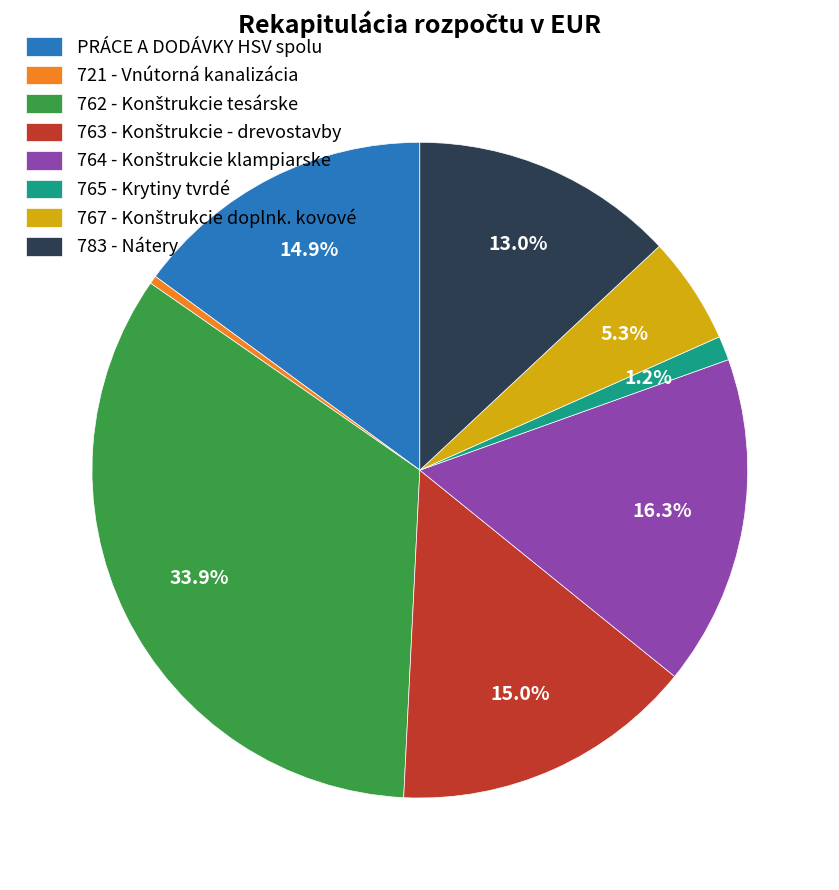

To the nearest percent, what is the difference between the 765 - Krytiny tvrdé and 783 - Nátery slice percentages?

12%